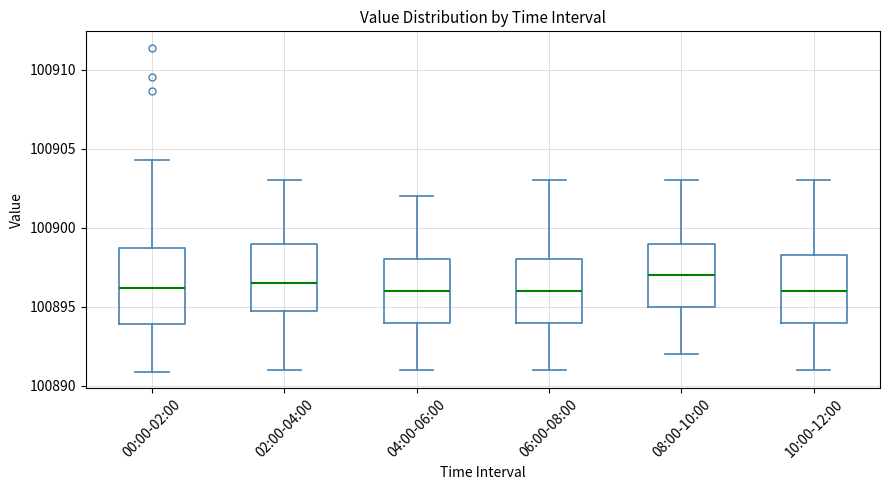

Reading left to right, transcribe this box plot: for each box, give where its median line is, the range the box spans, and where its two whiskers end, as read against the y-axis. The values are not printed on the chart, so give them approximately, as read against the axis.

00:00-02:00: median 100896.0, box 100894.0 to 100899.0, whiskers 100891.0 to 100904.5
02:00-04:00: median 100896.5, box 100895.0 to 100899.0, whiskers 100891.0 to 100903.0
04:00-06:00: median 100896.0, box 100894.0 to 100898.0, whiskers 100891.0 to 100902.0
06:00-08:00: median 100896.0, box 100894.0 to 100898.0, whiskers 100891.0 to 100903.0
08:00-10:00: median 100897.0, box 100895.0 to 100899.0, whiskers 100892.0 to 100903.0
10:00-12:00: median 100896.0, box 100894.0 to 100898.5, whiskers 100891.0 to 100903.0